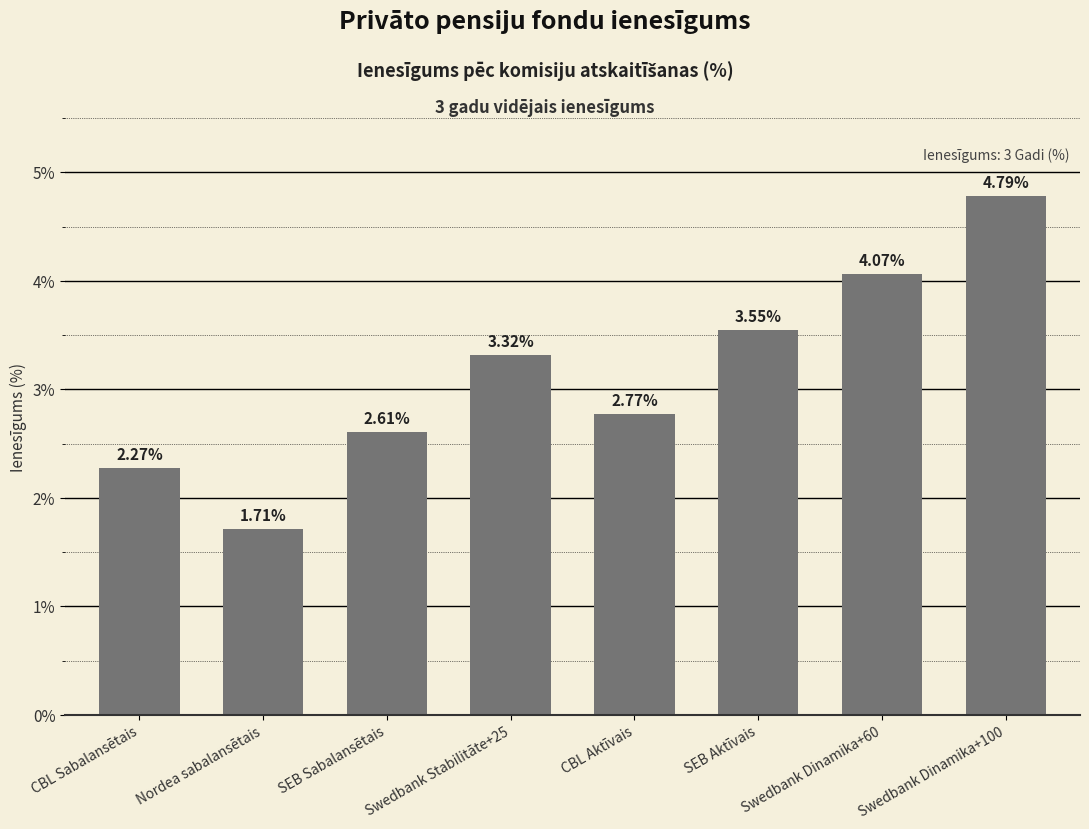

What is the average value?

3.1